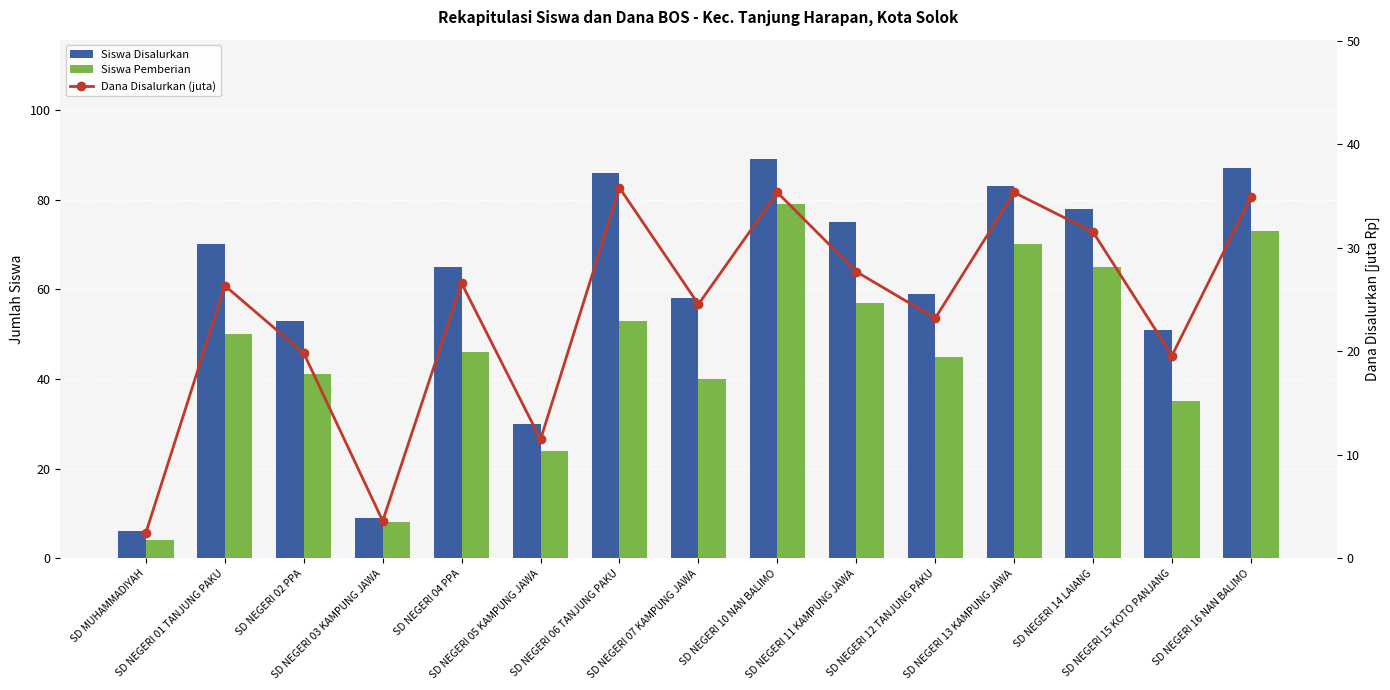

Read the Siswa Disalurkan value at SD NEGERI 01 TANJUNG PAKU.

70.0